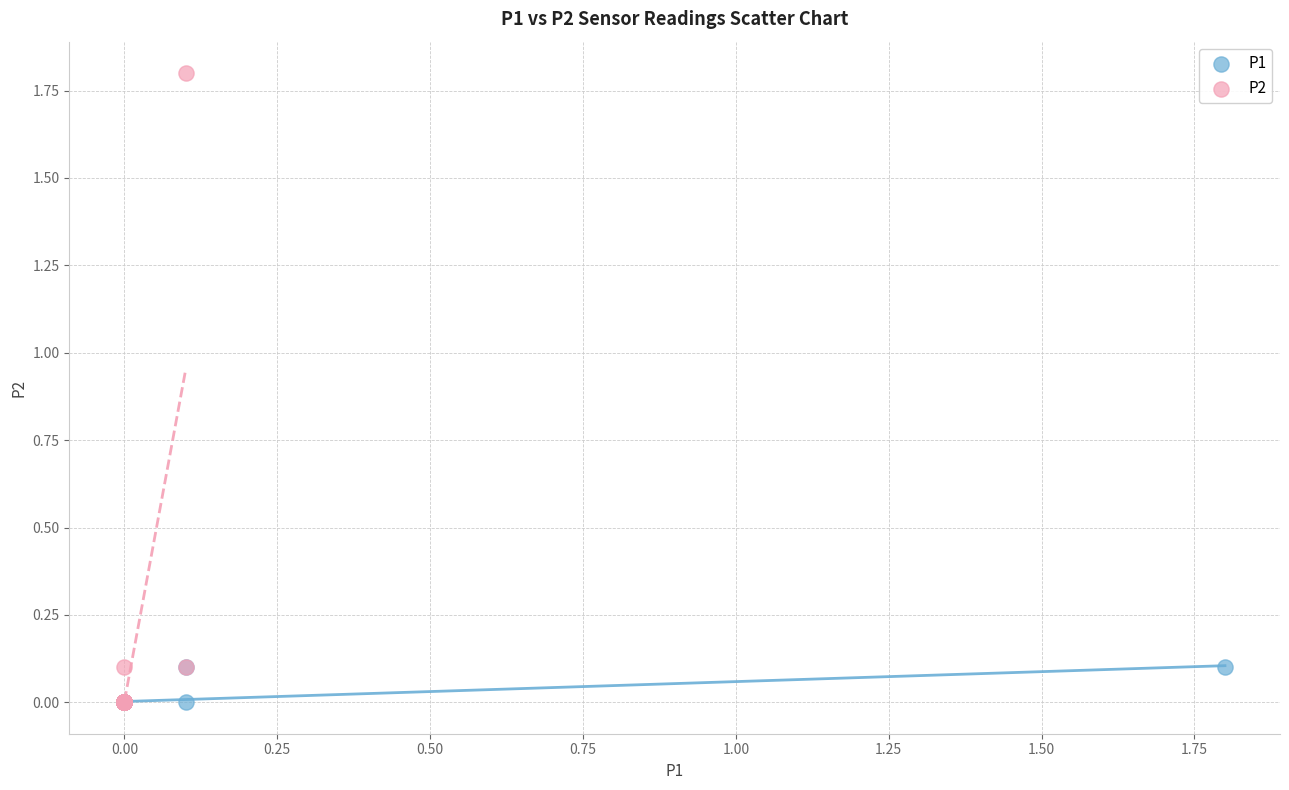

Which series has the largest Y range (max minus min)?

P2